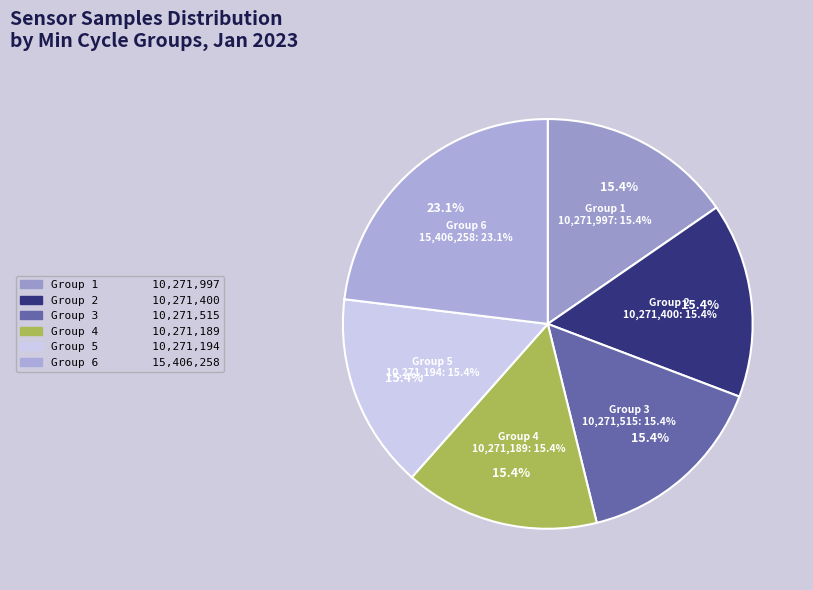

Does 27 account for over 50% of the chart?

No